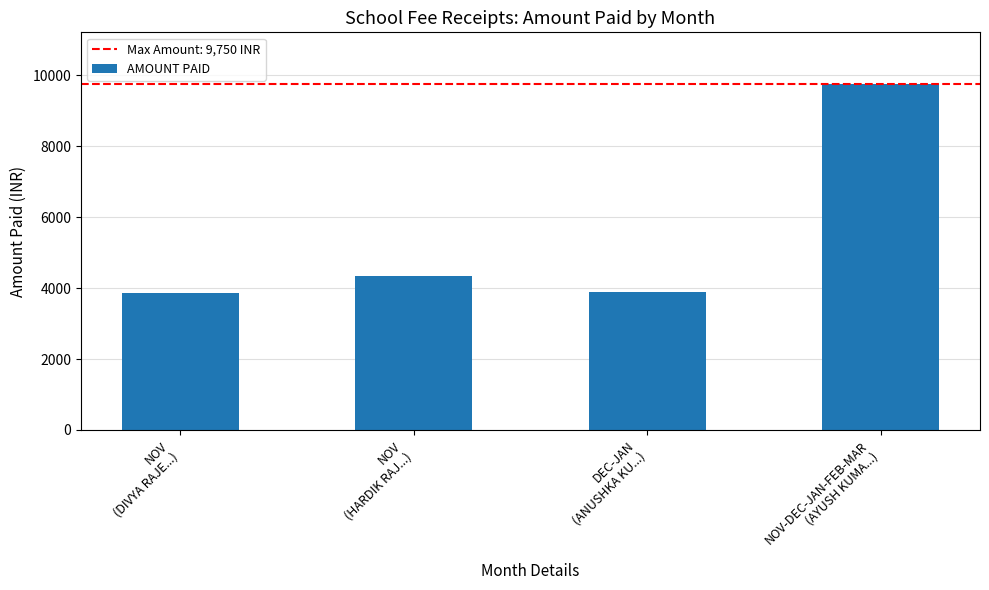

Which label corresponds to the largest value in the chart?

NOV-DEC-JAN-FEB-MAR
(AYUSH KUMA...)